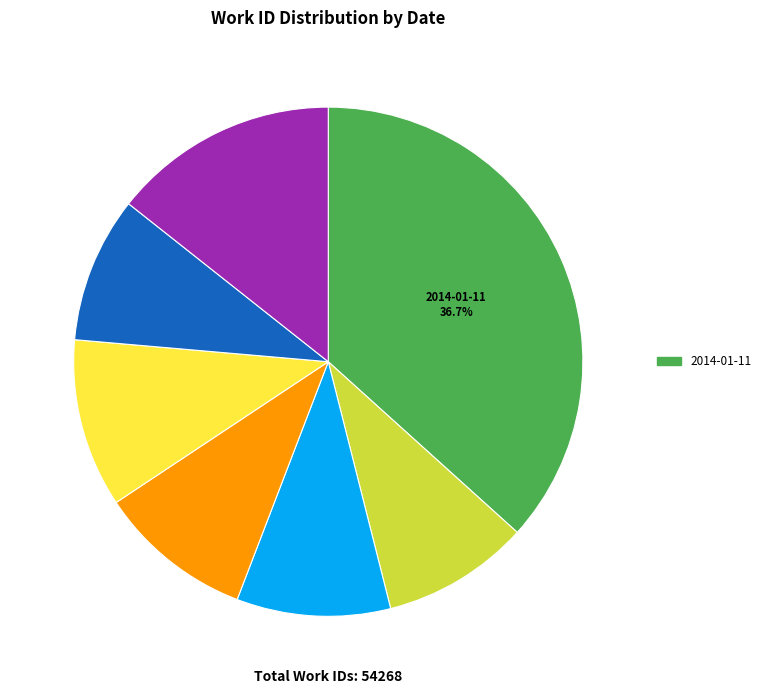

Is there any slice that represents more than half of the pie?

No